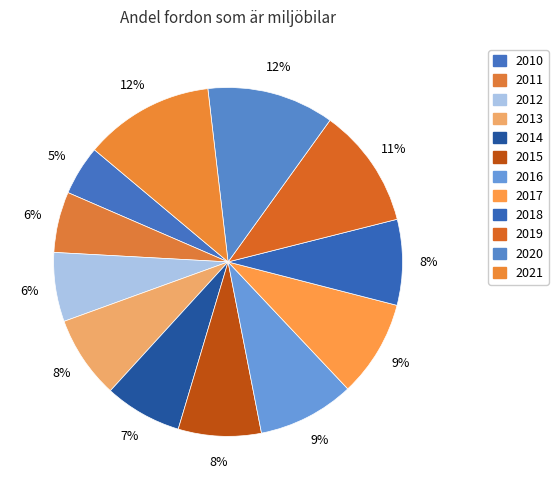

To the nearest percent, what is the combined percentage of 2017 and 2014?

16%